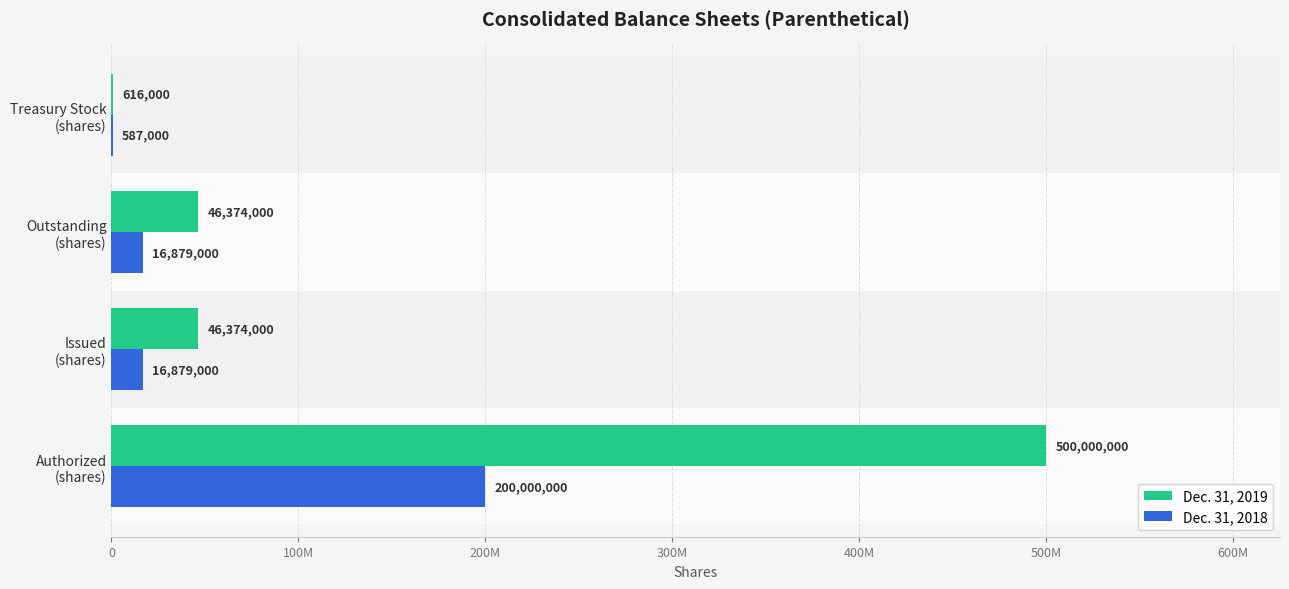

What are all the series names shown in the legend?

Dec. 31, 2019, Dec. 31, 2018